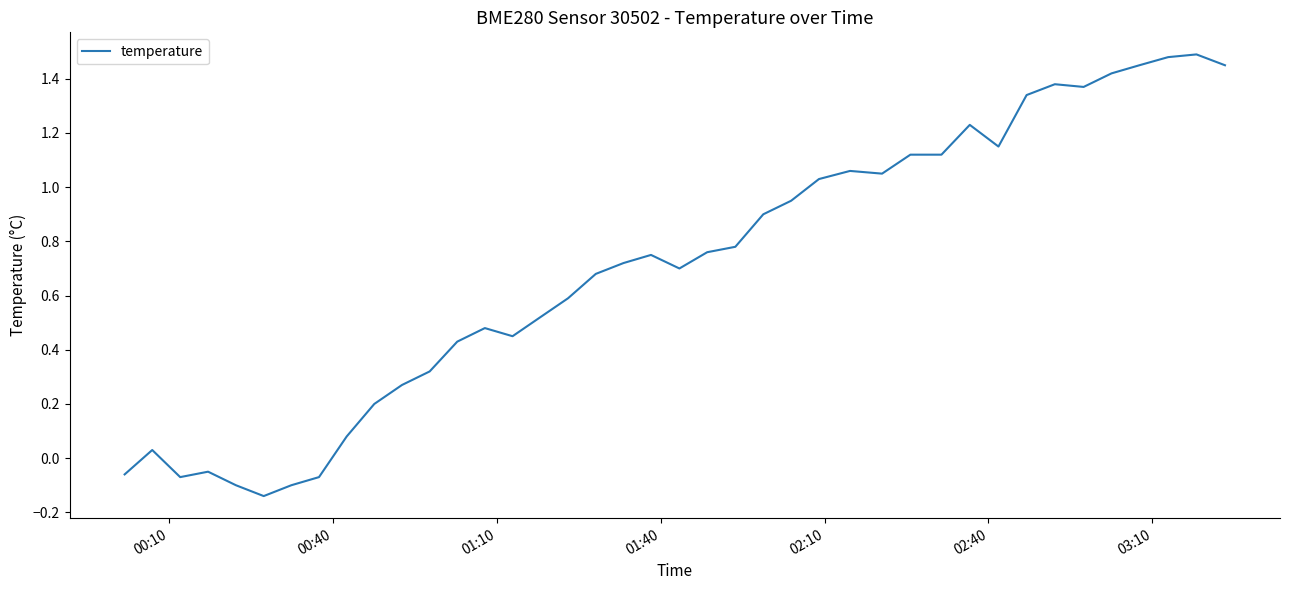

What is the sum of all values?

28.2